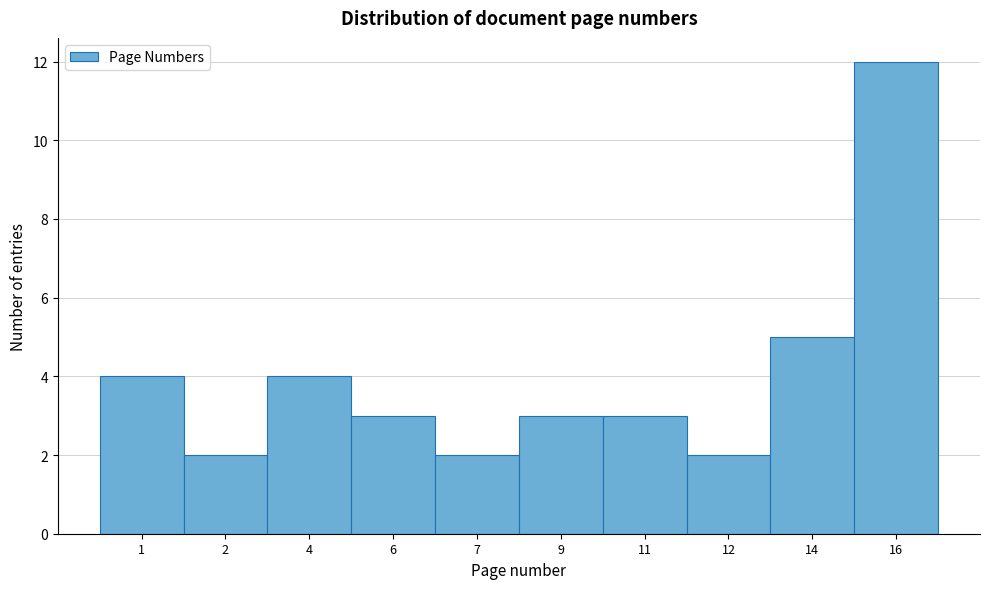

Reading left to right, extract all data points from this chart.

4	2	4	3	2	3	3	2	5	12